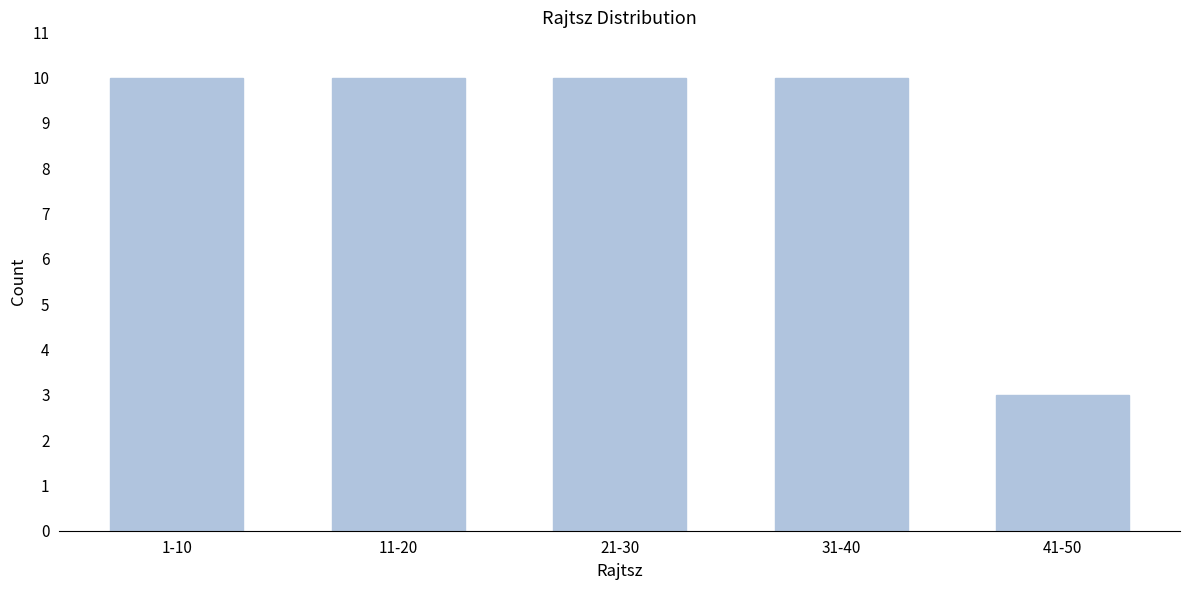

Reading left to right, extract all data points from this chart.

10	10	10	10	3